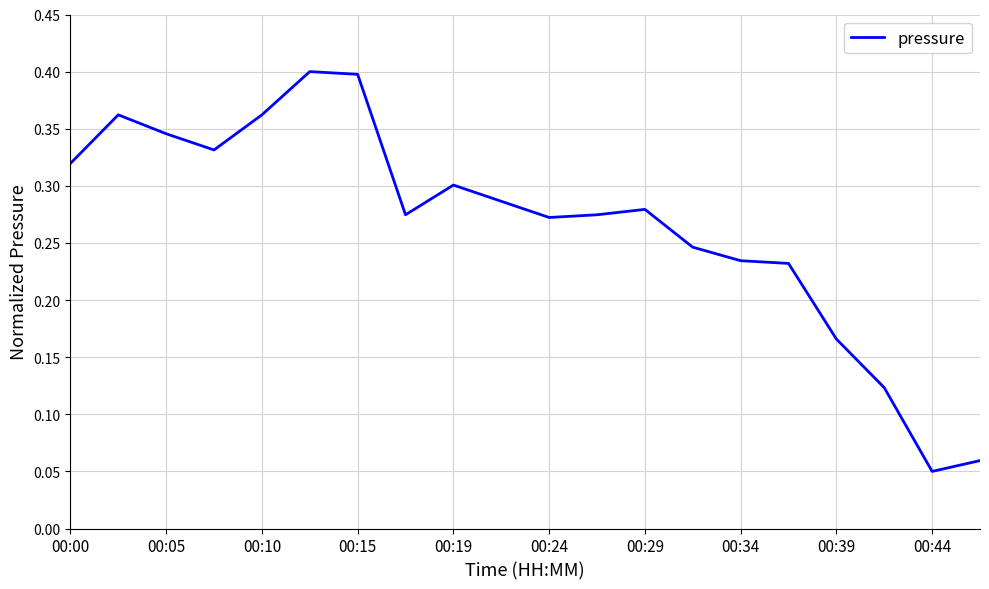

What is the minimum value shown in the chart?

0.1